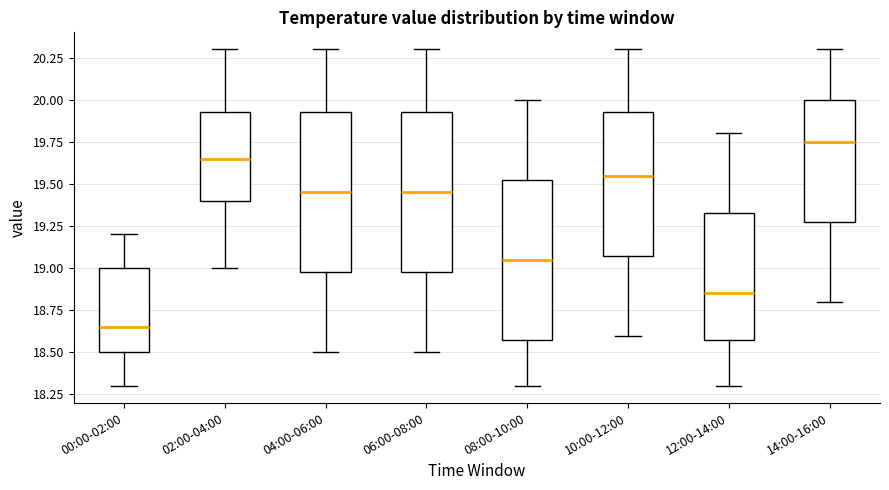

Reading left to right, read every box against the y-axis: the position of its median line, the range the box covers, and the ends of its whiskers. The values are not printed on the chart, so give them approximately, as read against the axis.

00:00-02:00: median 18.65, box 18.50 to 19.00, whiskers 18.30 to 19.20
02:00-04:00: median 19.65, box 19.40 to 19.95, whiskers 19.00 to 20.30
04:00-06:00: median 19.45, box 19.00 to 19.95, whiskers 18.50 to 20.30
06:00-08:00: median 19.45, box 19.00 to 19.95, whiskers 18.50 to 20.30
08:00-10:00: median 19.05, box 18.60 to 19.55, whiskers 18.30 to 20.00
10:00-12:00: median 19.55, box 19.10 to 19.95, whiskers 18.60 to 20.30
12:00-14:00: median 18.85, box 18.60 to 19.35, whiskers 18.30 to 19.80
14:00-16:00: median 19.75, box 19.30 to 20.00, whiskers 18.80 to 20.30